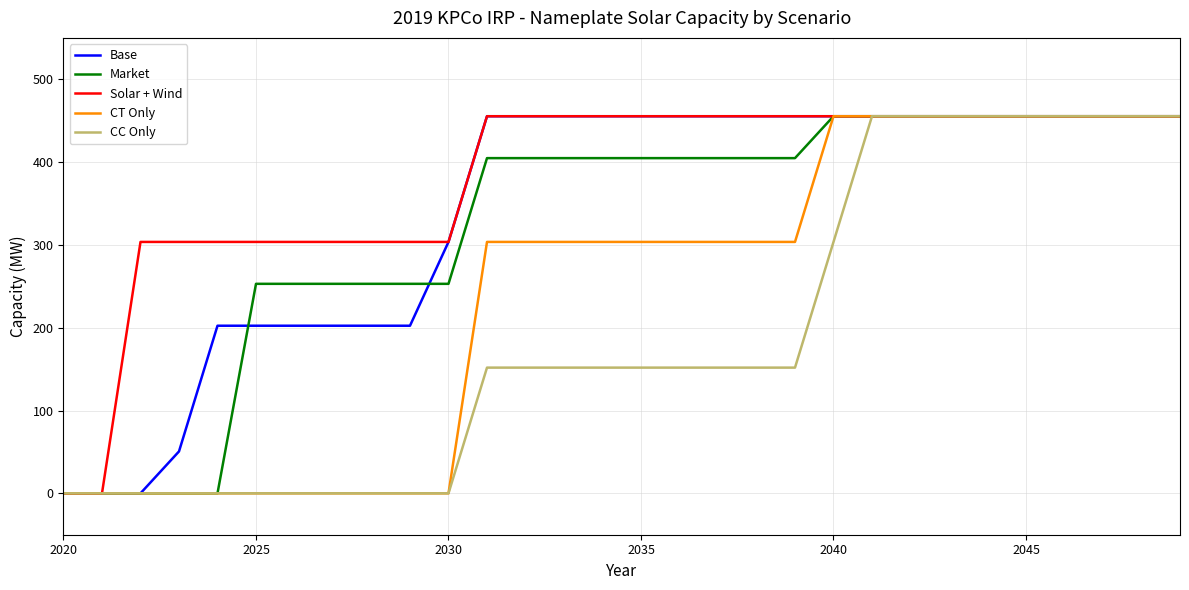

How many lines are shown in the chart?

5